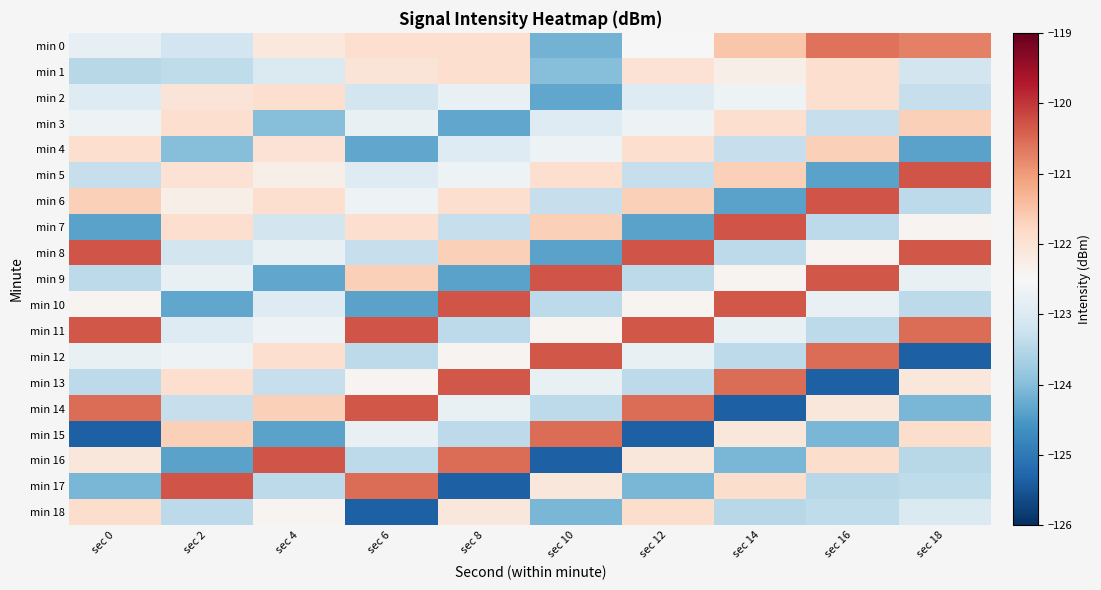

Which series has the largest range (max minus min)?

min 16